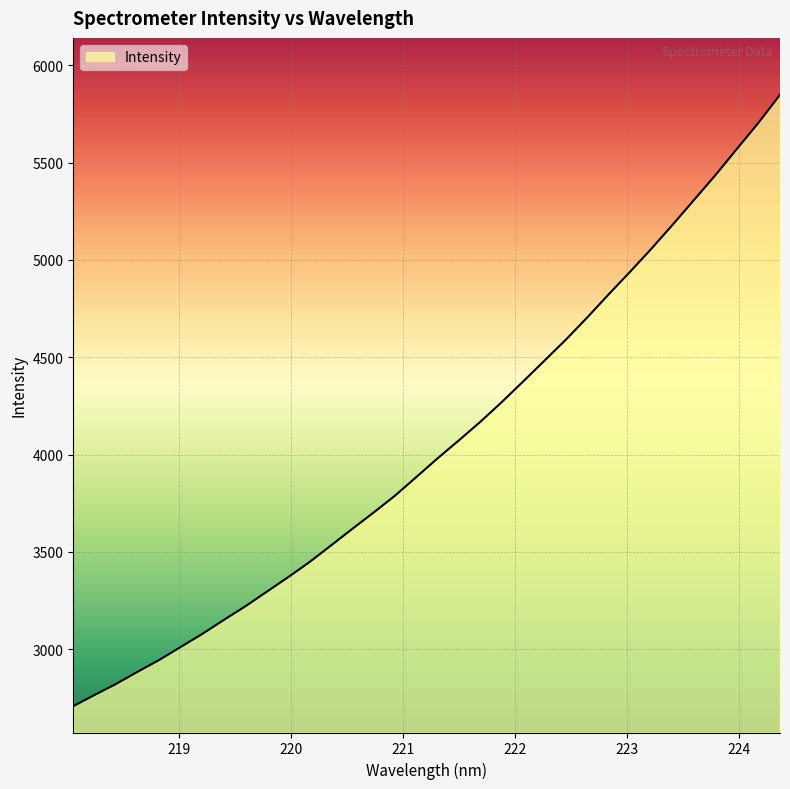

What is the maximum value shown in the chart?

5848.7